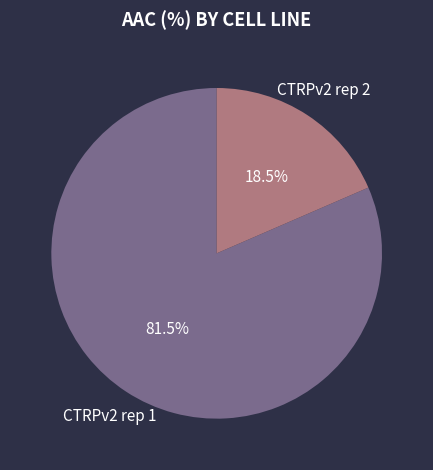

True or false: CTRPv2 rep 2 accounts for 28% of the total.

False